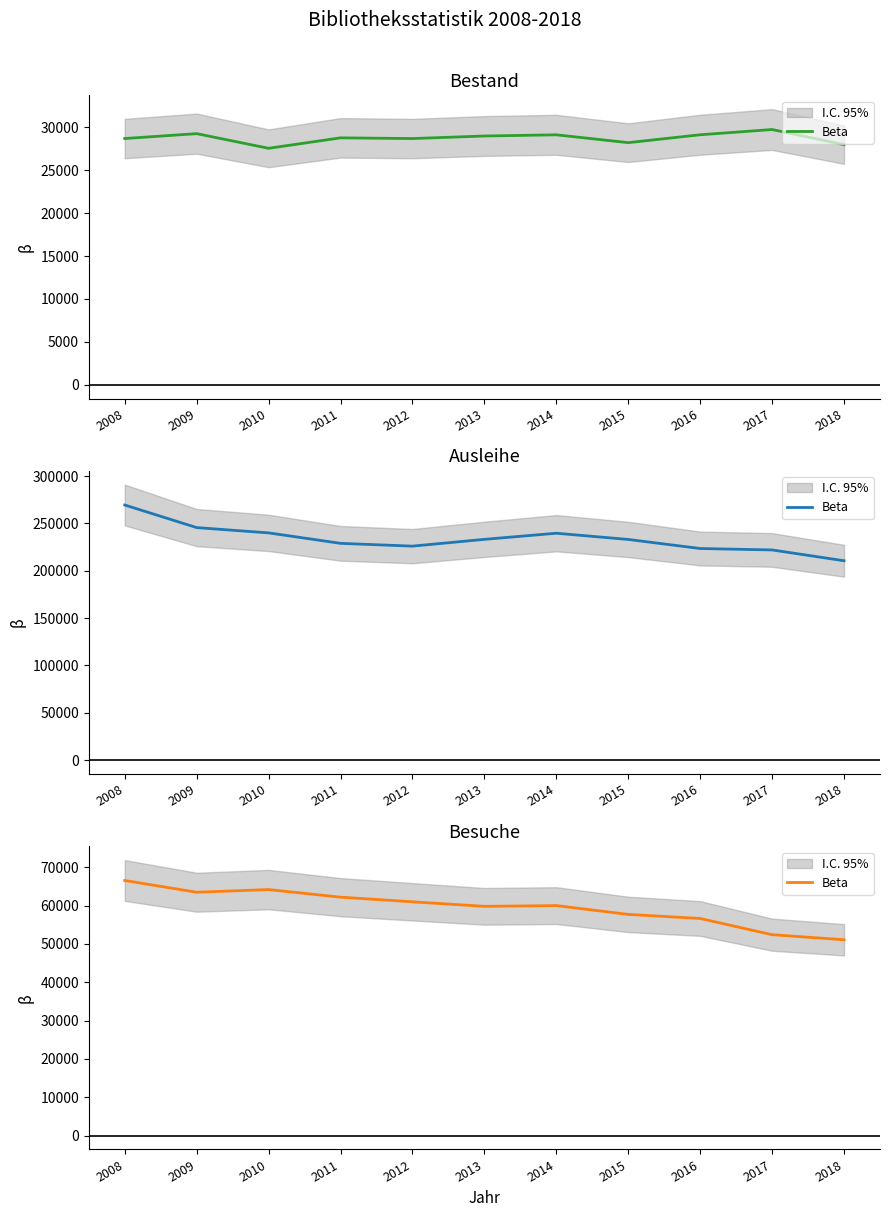

Between 2010 and 2012, which is larger?

2010